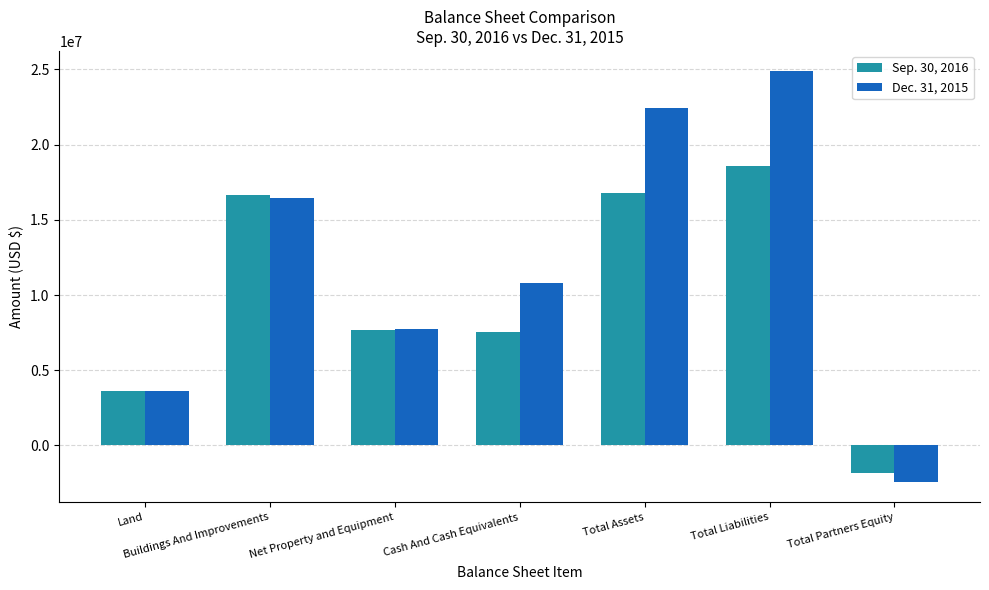

Reading left to right, transcribe all the data shown in this chart.

Sep. 30, 2016: 3594573	16627314	7708780	7528689	16800723	18614726	-1814003
Dec. 31, 2015: 3594573	16421414	7726737	10789645	22459065	24868917	-2409852